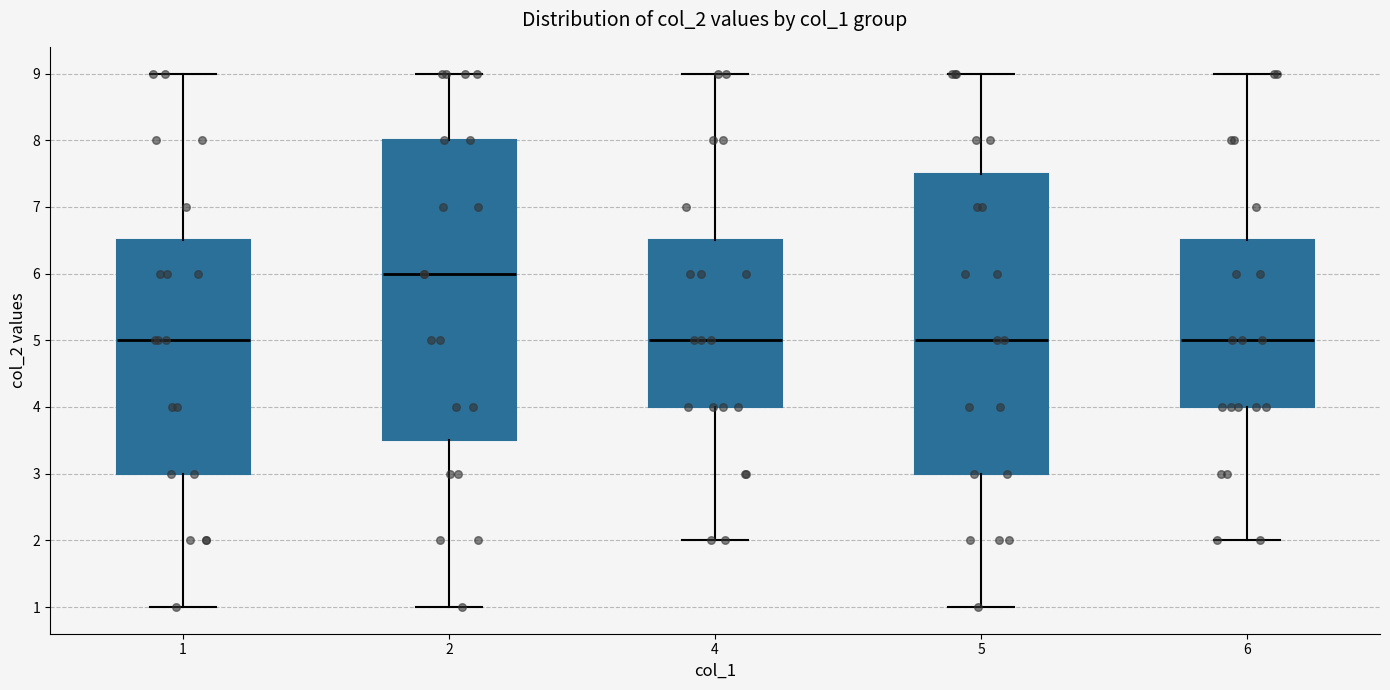

Reading left to right, read every box against the y-axis: the position of its median line, the range the box covers, and the ends of its whiskers. The values are not printed on the chart, so give them approximately, as read against the axis.

1: median 5.0, box 3.0 to 6.5, whiskers 1.0 to 9.0
2: median 6.0, box 3.5 to 8.0, whiskers 1.0 to 9.0
4: median 5.0, box 4.0 to 6.5, whiskers 2.0 to 9.0
5: median 5.0, box 3.0 to 7.5, whiskers 1.0 to 9.0
6: median 5.0, box 4.0 to 6.5, whiskers 2.0 to 9.0